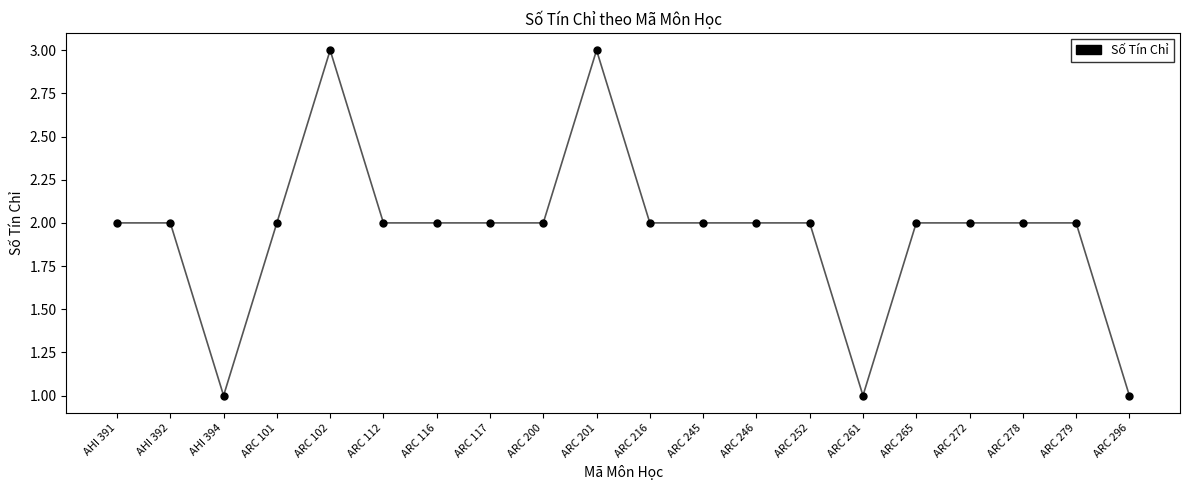

The value at ARC 278 is 3. True or false?

False